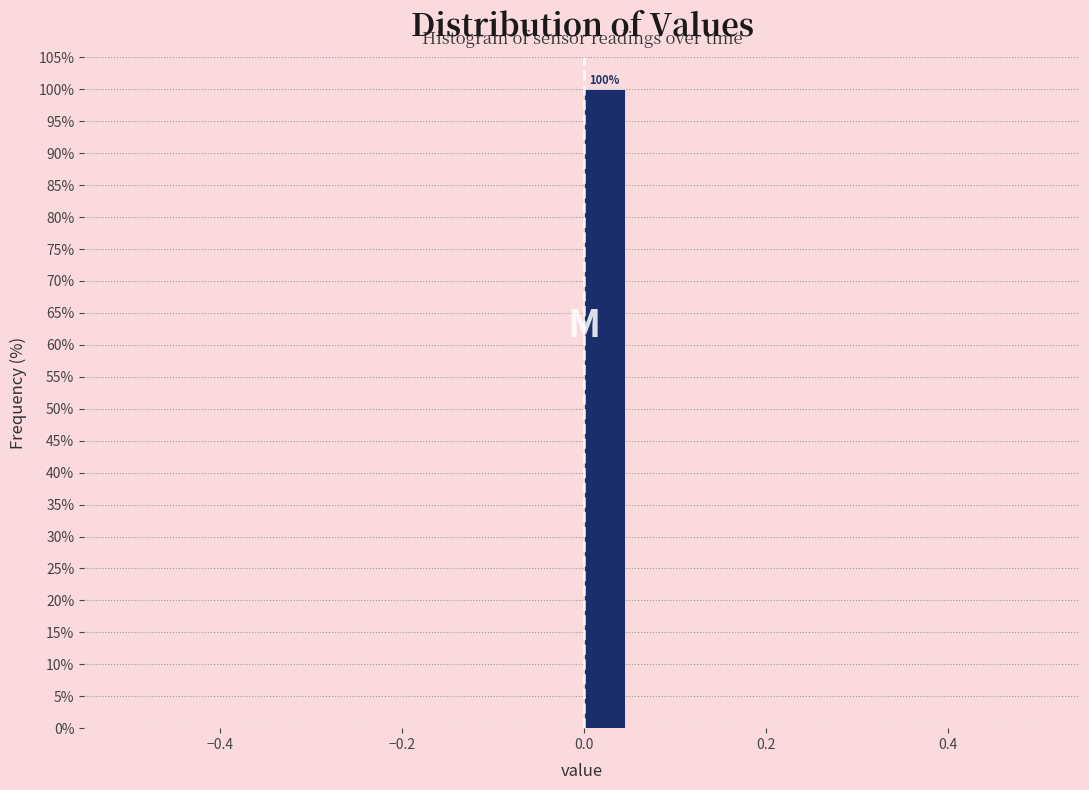

Read against the x-axis, roughly where is the centre of the tallest bar?

0.02